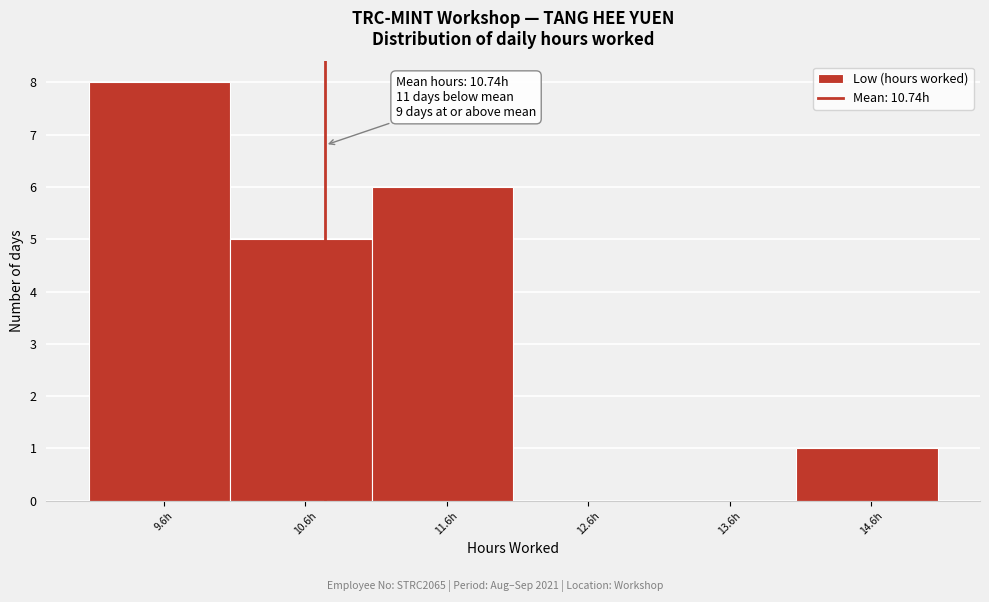

Over which range of the x-axis is the bar tallest?

9.07 to 10.07